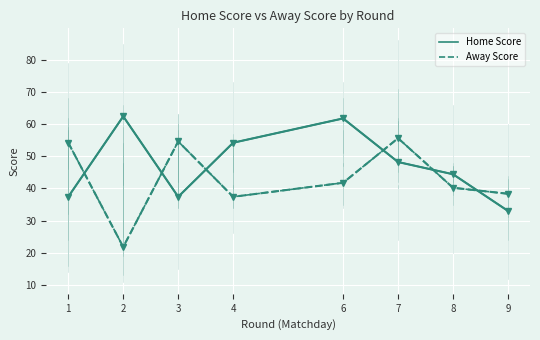

What are all the series names shown in the legend?

Home Score, Away Score